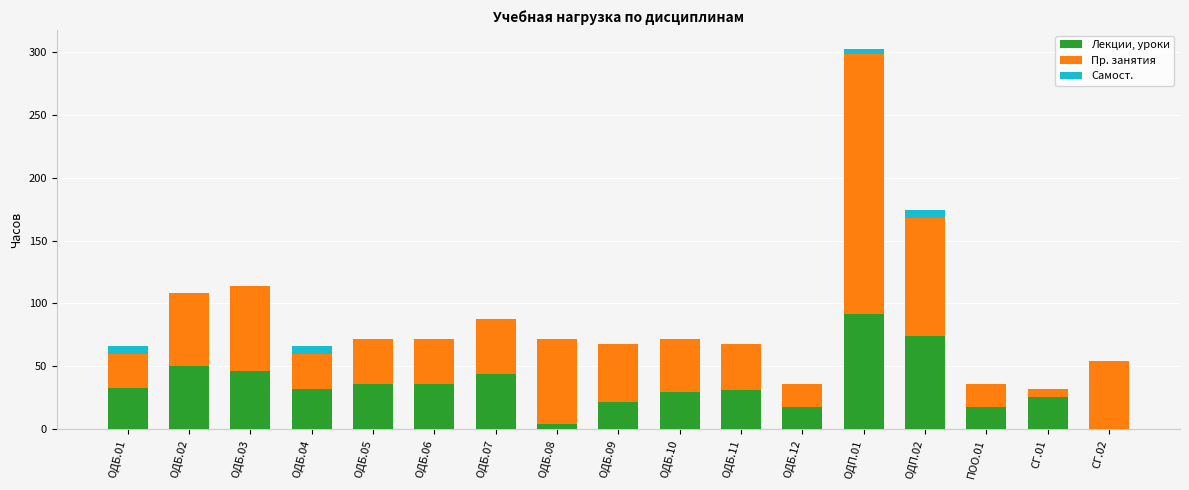

At which category is the sum across all series the highest?

ОДП.01